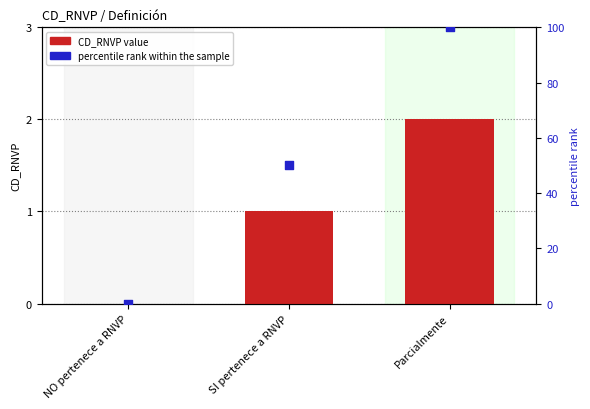

Which series has the widest spread of Y values?

percentile rank within the sample